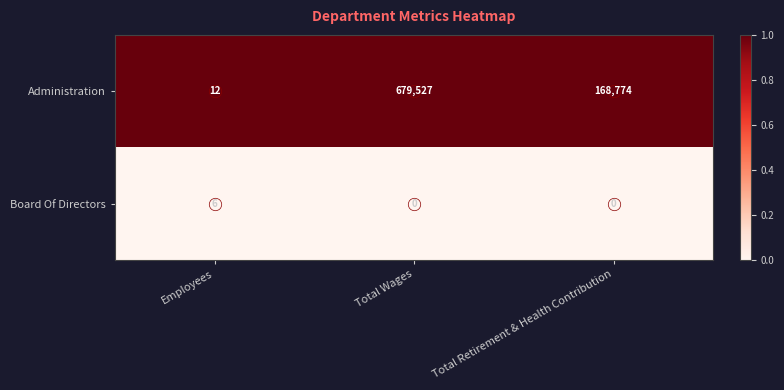

The value of Board Of Directors at Employees is 11. True or false?

False